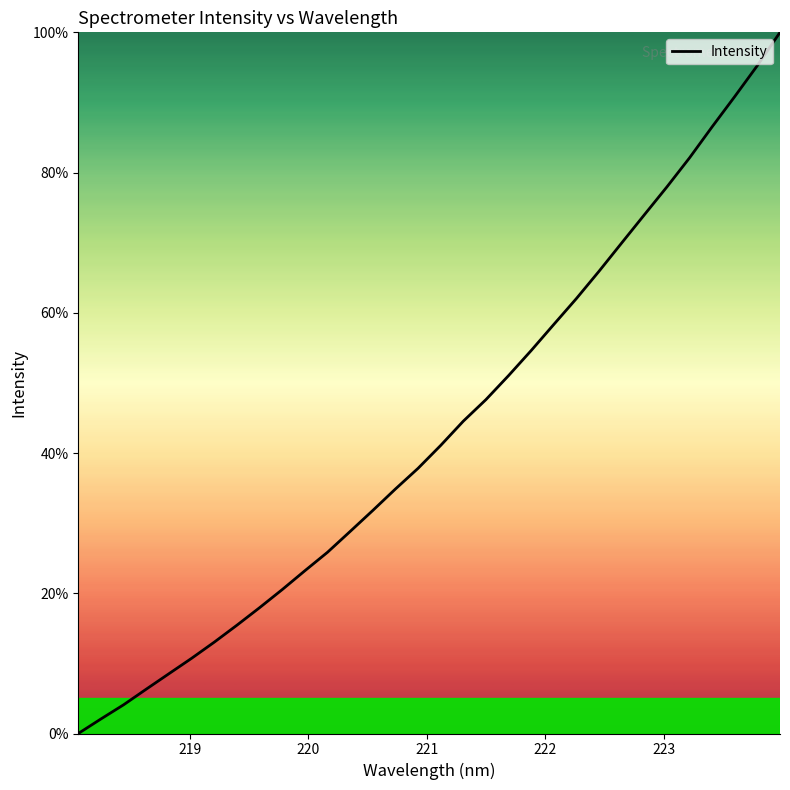

Reading left to right, list all the values displayed in this chart.

0.0	2.1	4.1	6.3	8.5	10.7	13.0	15.4	17.9	20.5	23.2	25.8	28.8	31.8	34.9	37.8	41.1	44.5	47.6	51.0	54.6	58.3	62.0	65.9	70.0	74.0	78.0	82.1	86.5	90.9	95.3	100.0